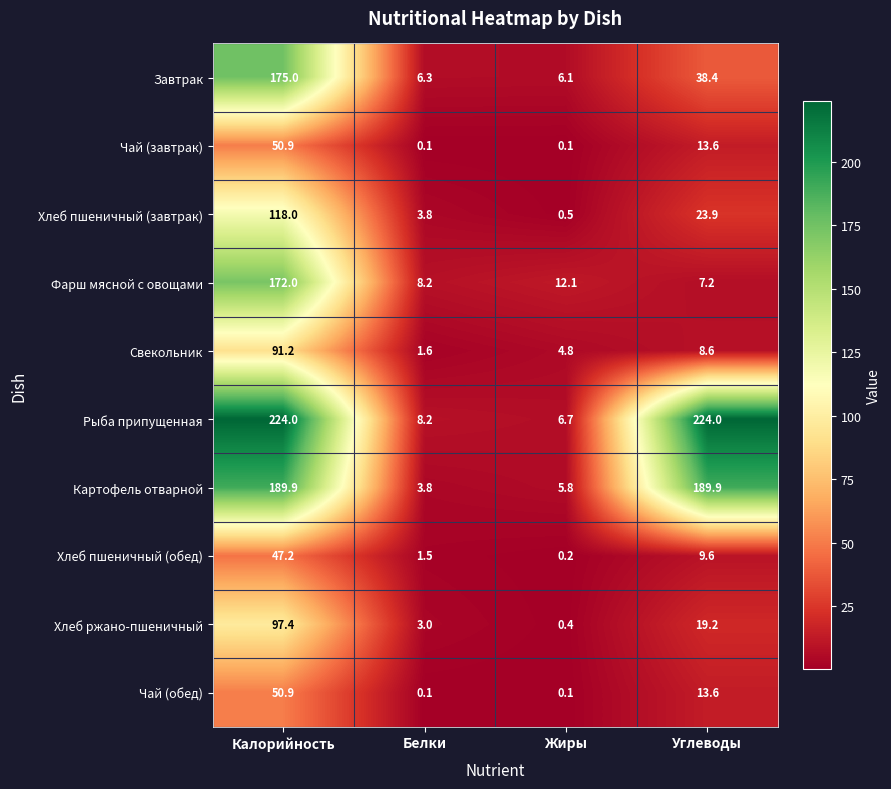

What is the difference between the second highest and minimum values in the Свекольник series?

7.0